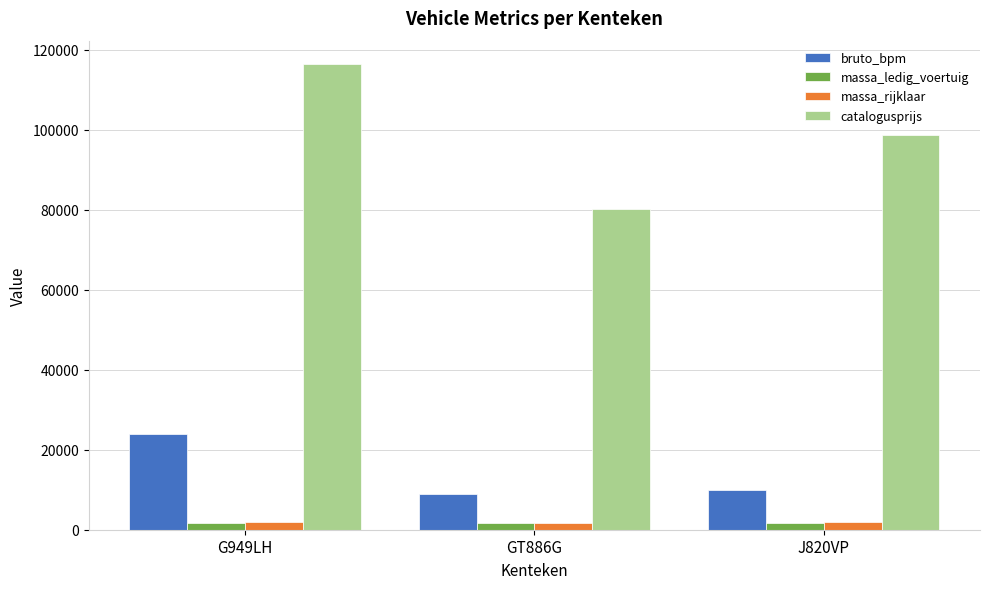

Which series has the largest range (max minus min)?

catalogusprijs